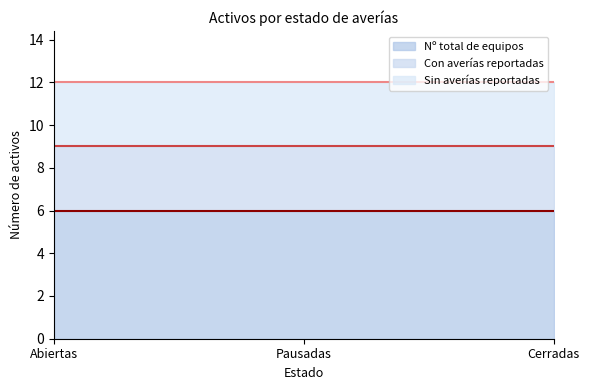

What is the maximum value for Nº total de equipos?

6